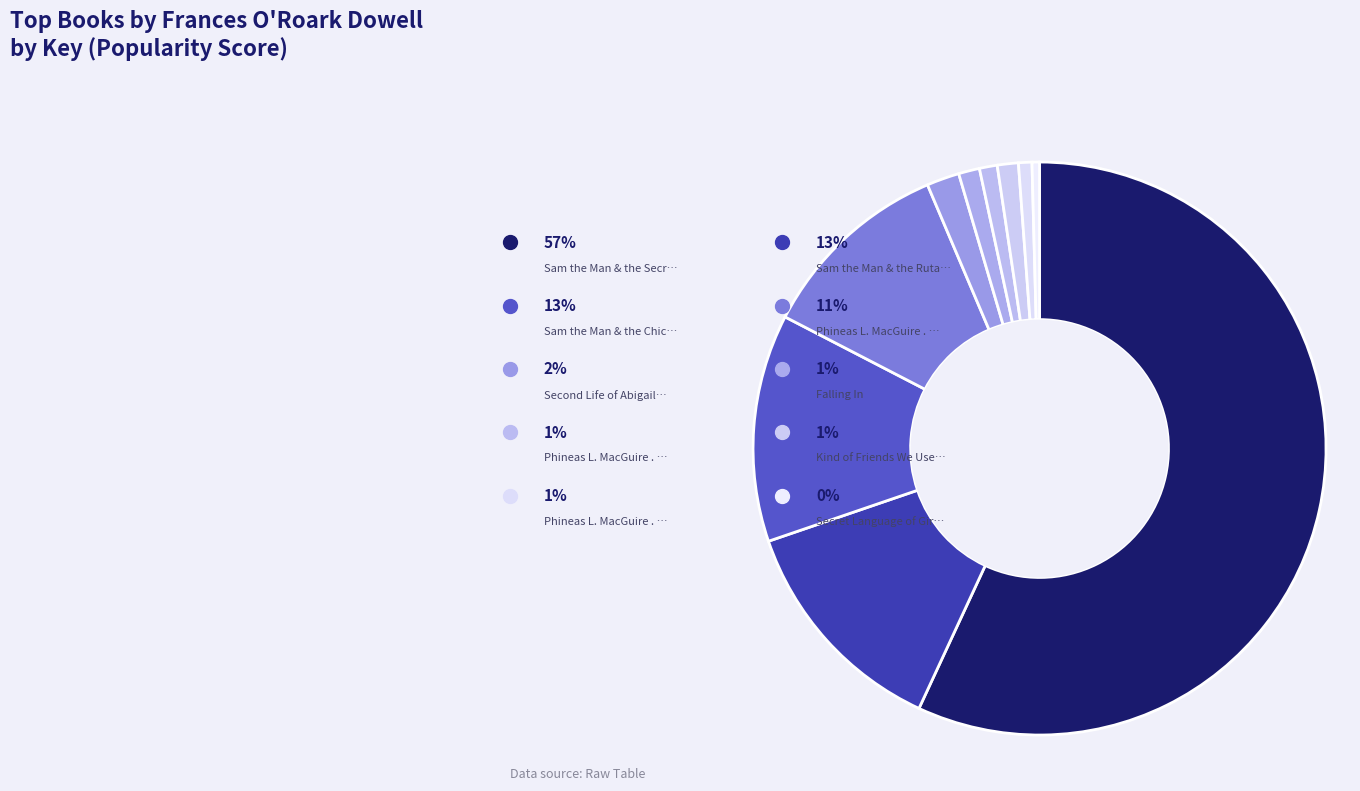

What portion of the pie excludes Phineas L. MacGuire . . . Gets Cooking!?

89.0%